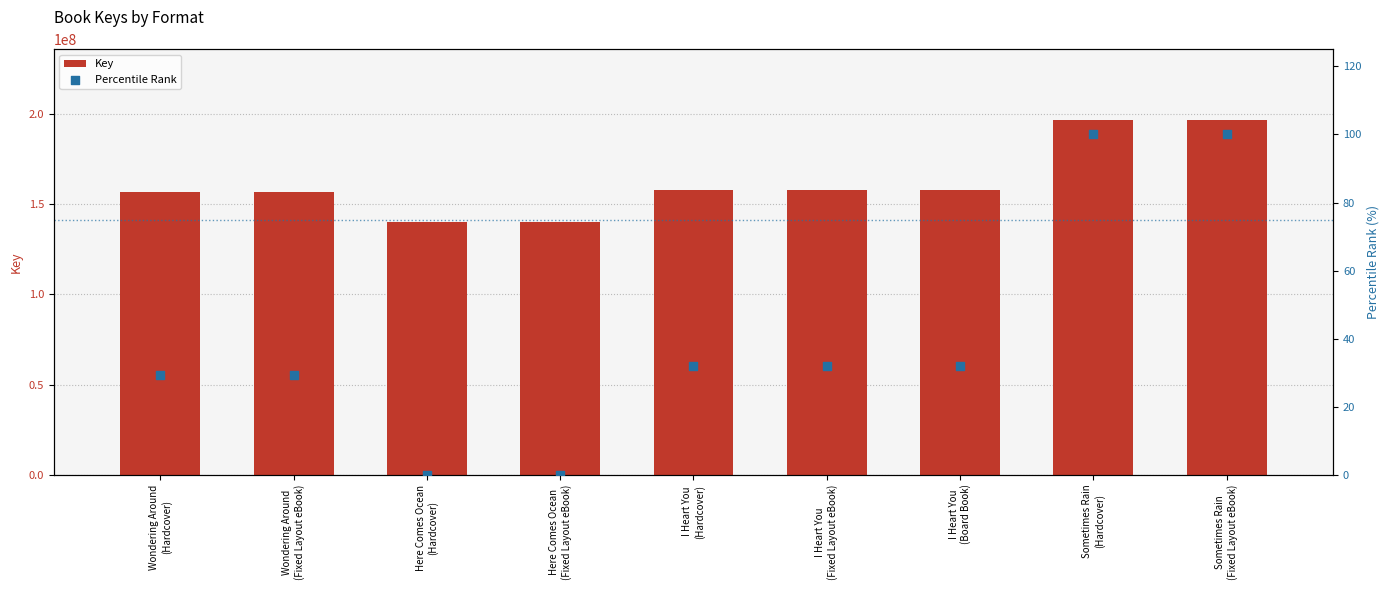

Which series reaches the maximum Y coordinate?

Key